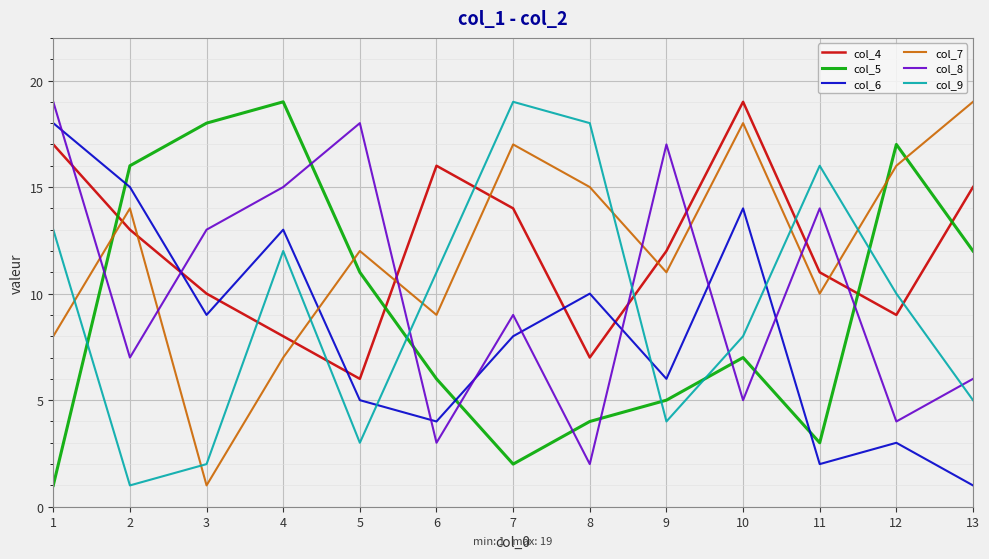

Reading left to right, transcribe all the data shown in this chart.

col_4: 17	13	10	8	6	16	14	7	12	19	11	9	15
col_5: 1	16	18	19	11	6	2	4	5	7	3	17	12
col_6: 18	15	9	13	5	4	8	10	6	14	2	3	1
col_7: 8	14	1	7	12	9	17	15	11	18	10	16	19
col_8: 19	7	13	15	18	3	9	2	17	5	14	4	6
col_9: 13	1	2	12	3	11	19	18	4	8	16	10	5